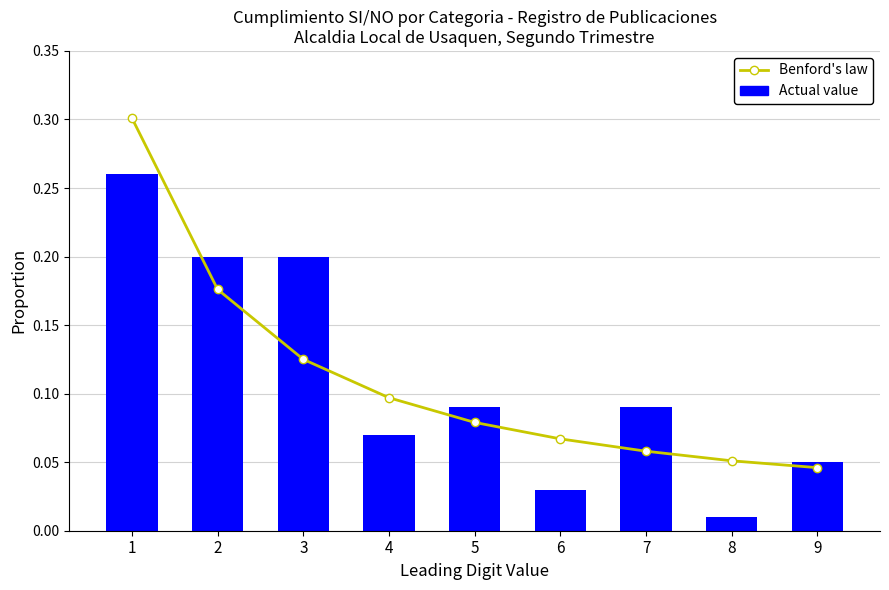

What is the difference between the Actual value values at 6 and 1?

0.2